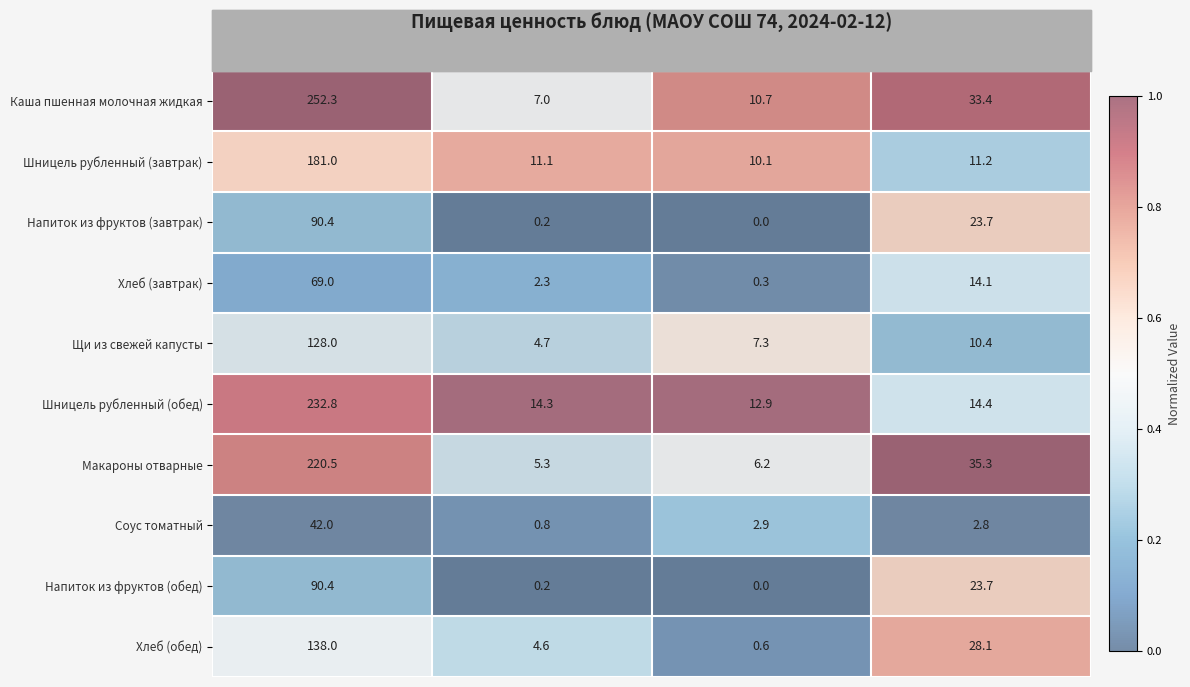

Which series has the largest range (max minus min)?

Каша пшенная молочная жидкая